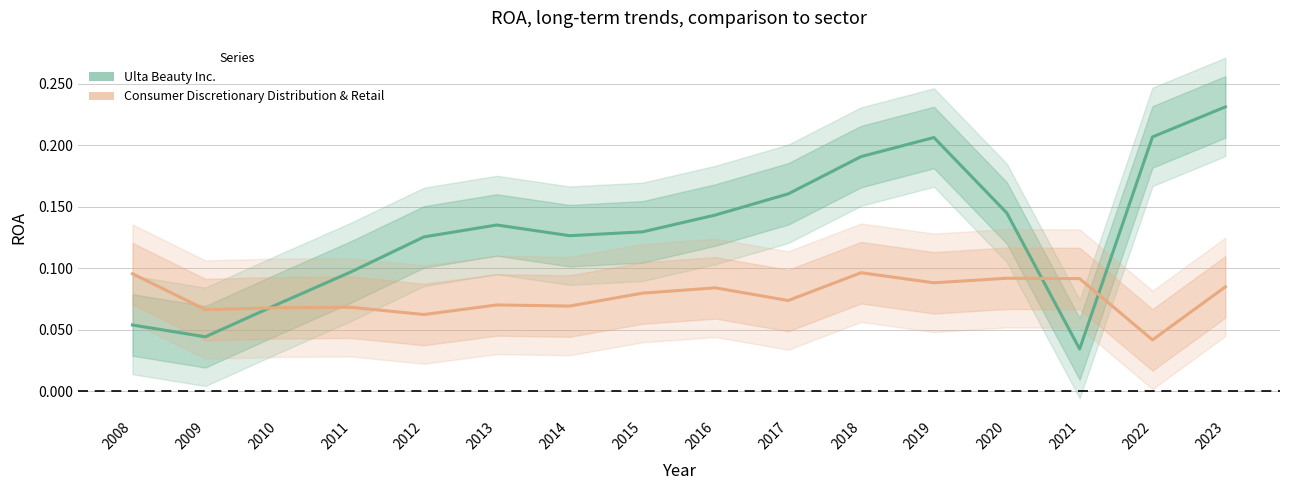

True or false: Ulta Beauty Inc. has more than 0 interior local peaks.

True